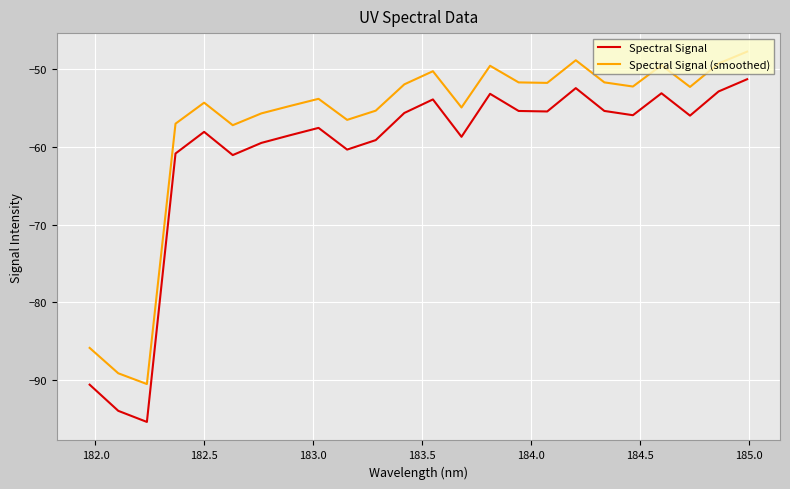

Which series has the widest spread of values?

Spectral Signal